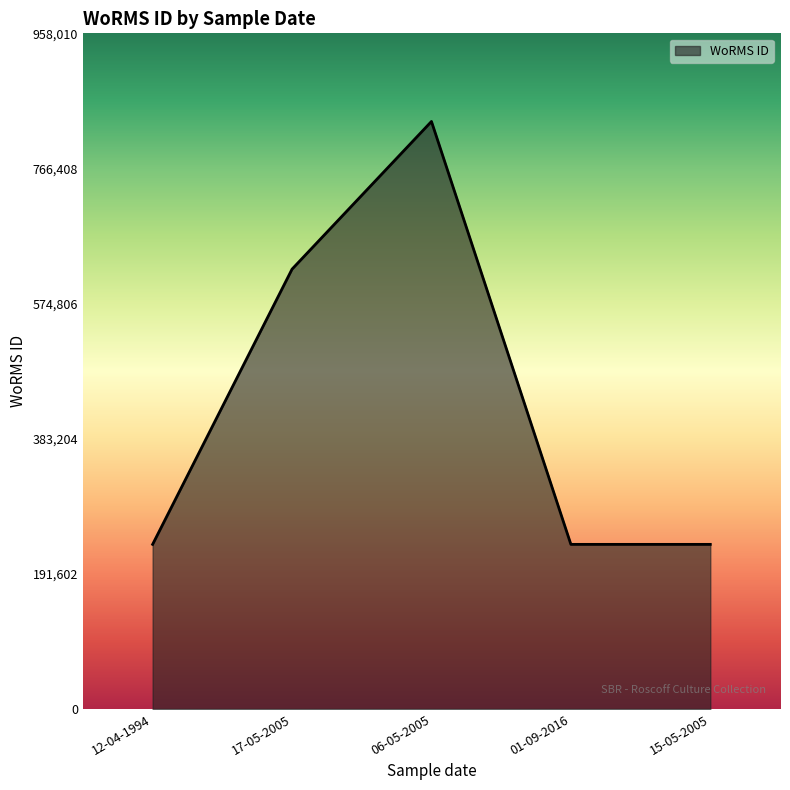

At which category does the data reach its first local valley?

01-09-2016